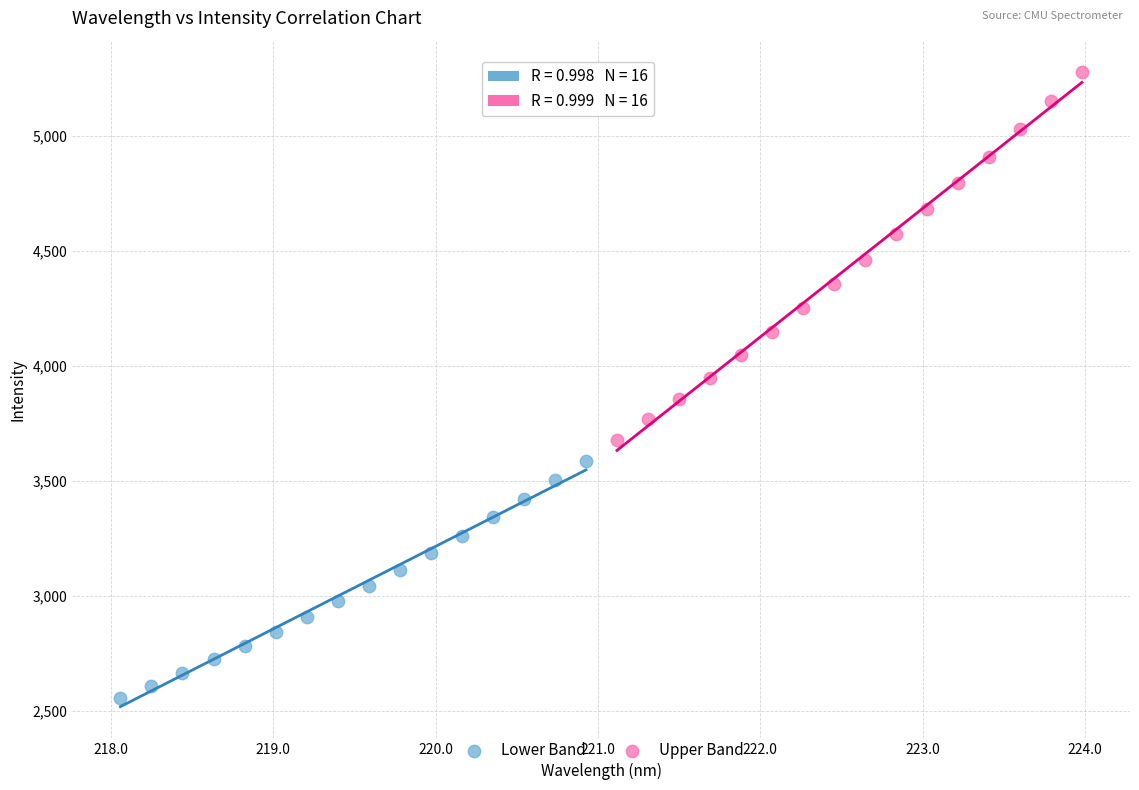

Which series contains the lowest Y value?

Lower Band